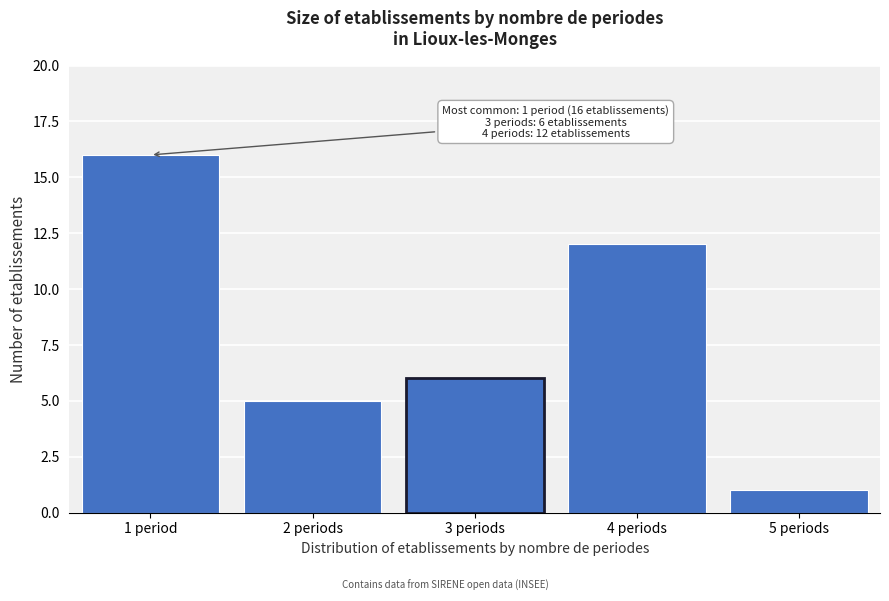

Reading left to right, what are all the values shown in this chart?

16	5	6	12	1